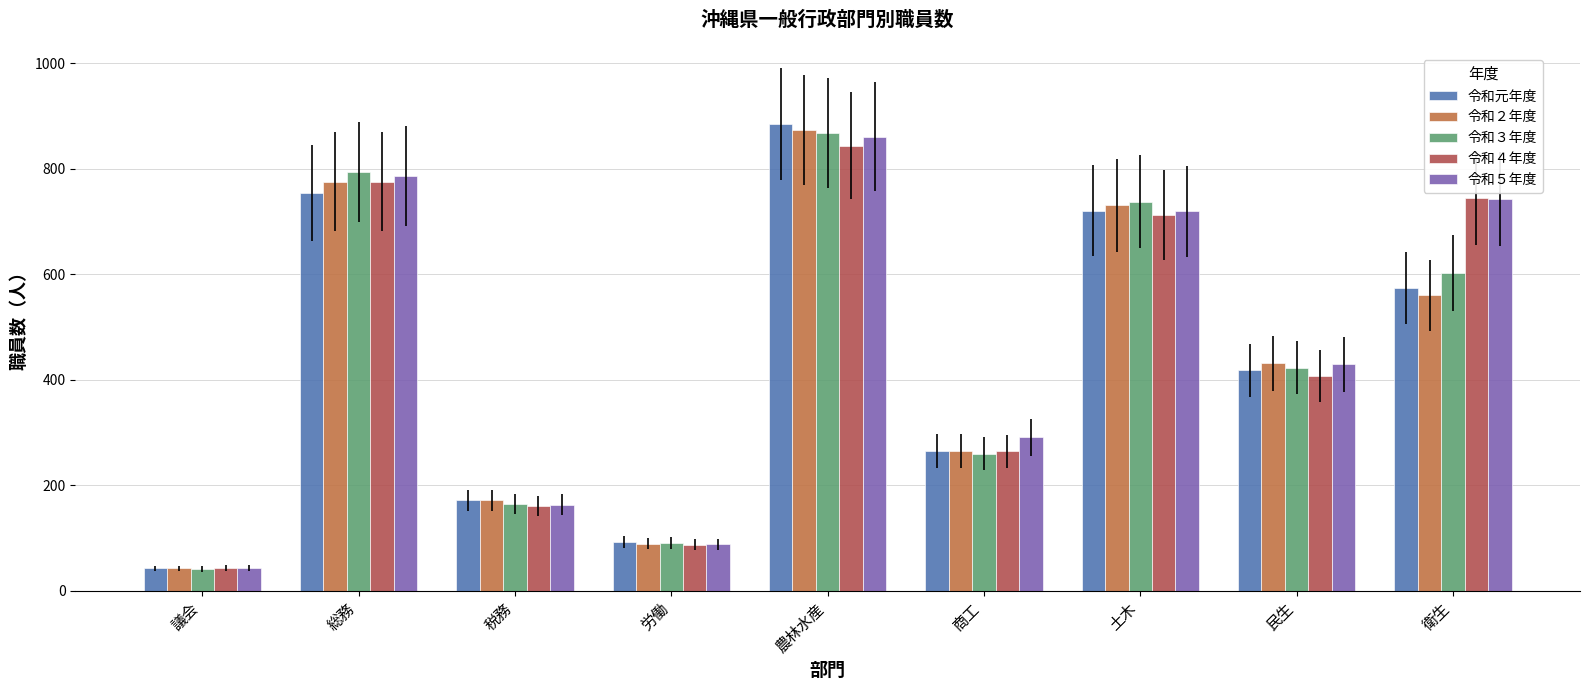

The value of 令和５年度 at 土木 is 720. True or false?

True